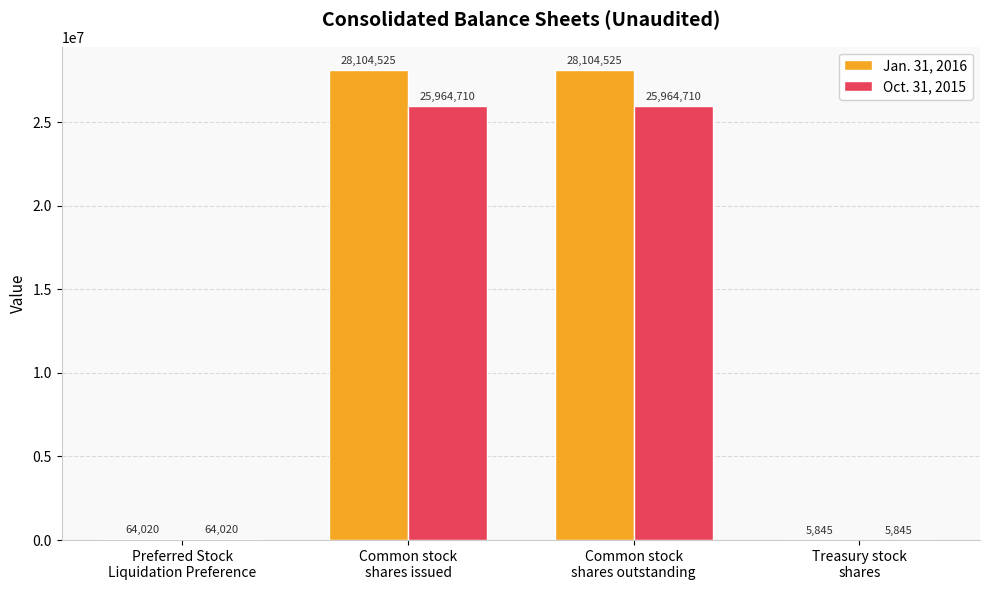

Which series has the largest total across all categories?

Jan. 31, 2016